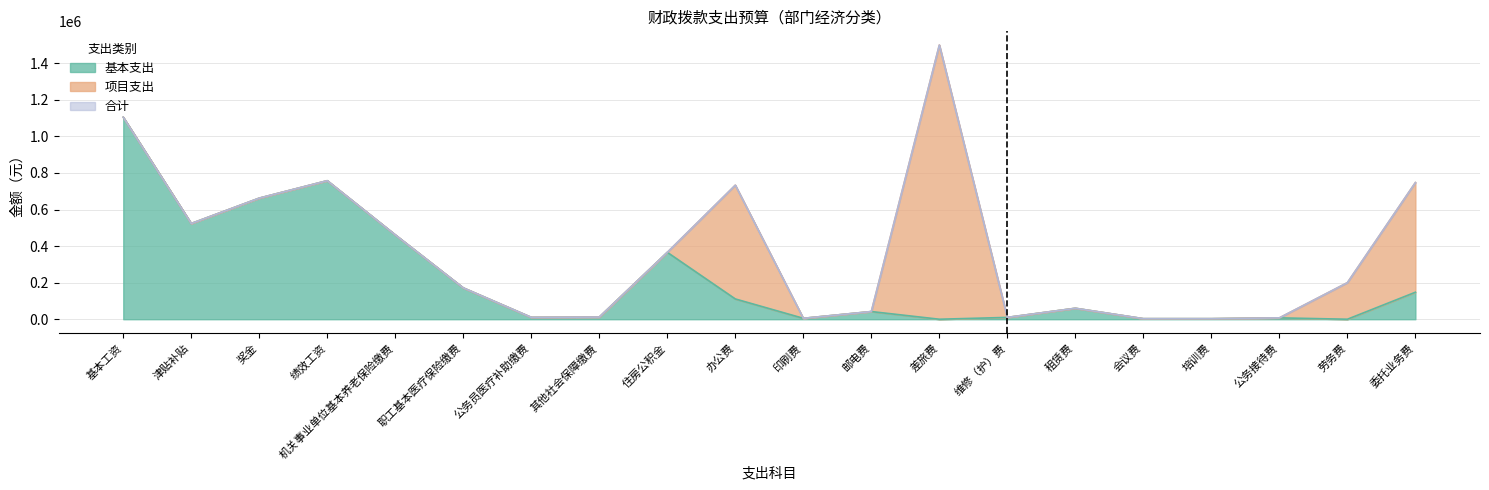

True or false: 合计 and 基本支出 intersect in this chart.

False